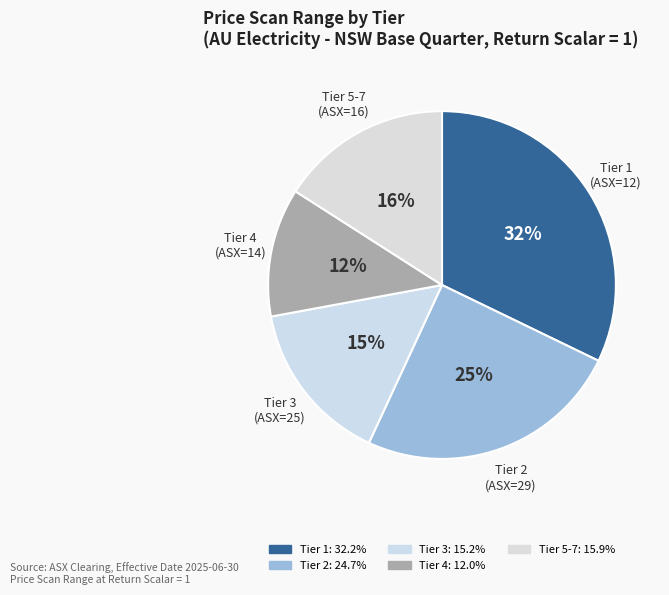

To the nearest percent, what portion does Tier 1 represent?

32%